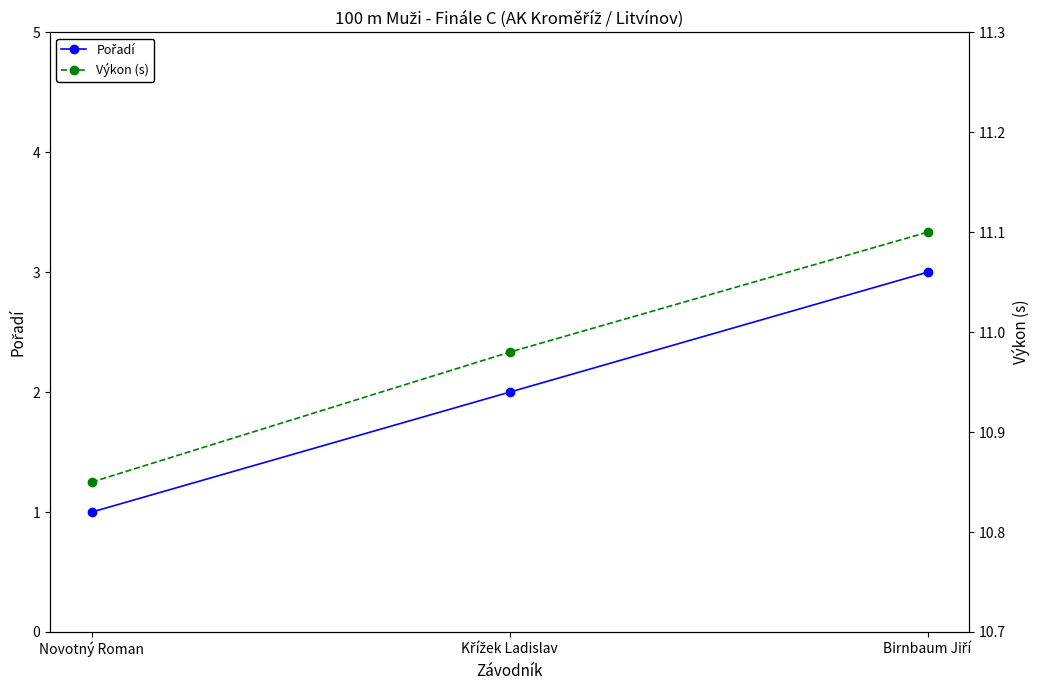

What is the total value across all series at Birnbaum Jiří?

14.1